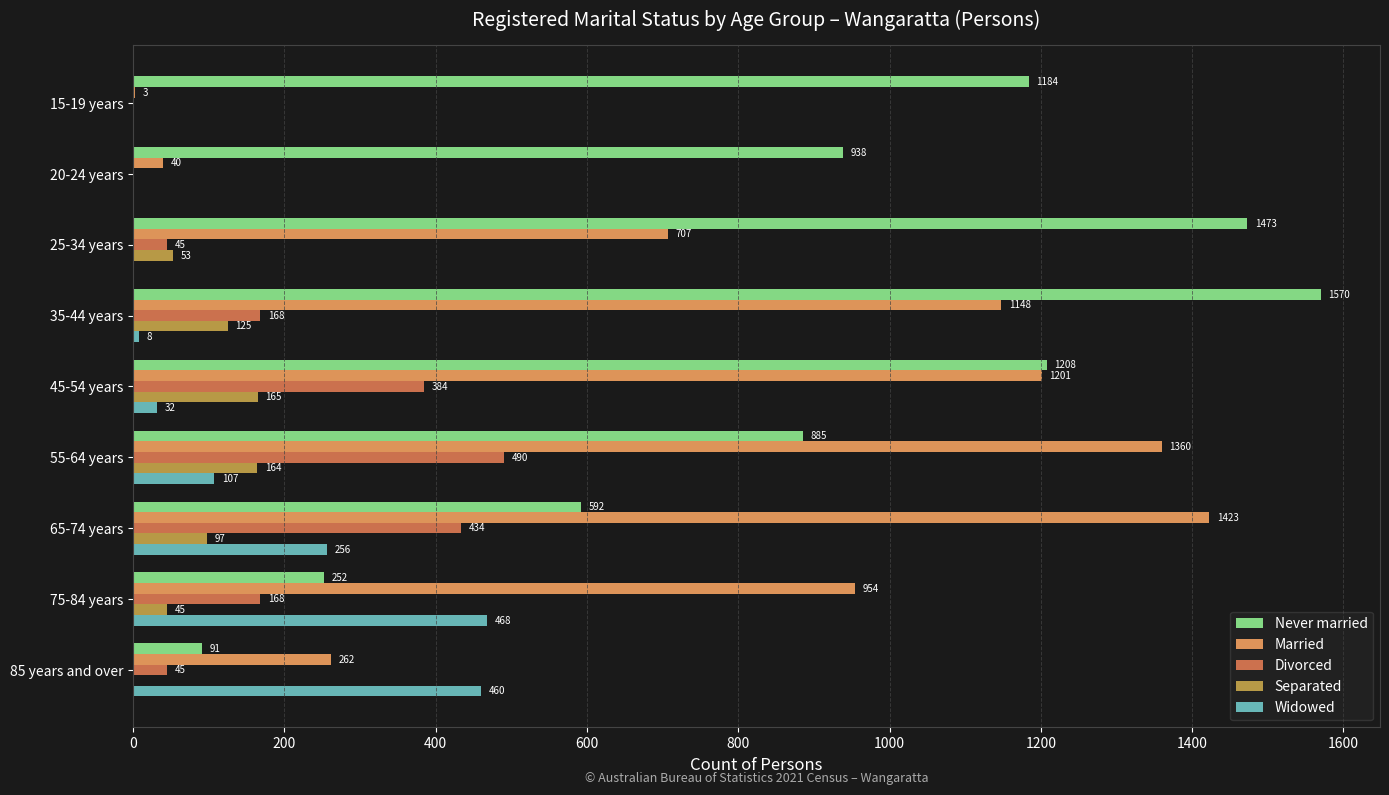

What is the sum of the Widowed values at 25-34 years and 55-64 years?

107